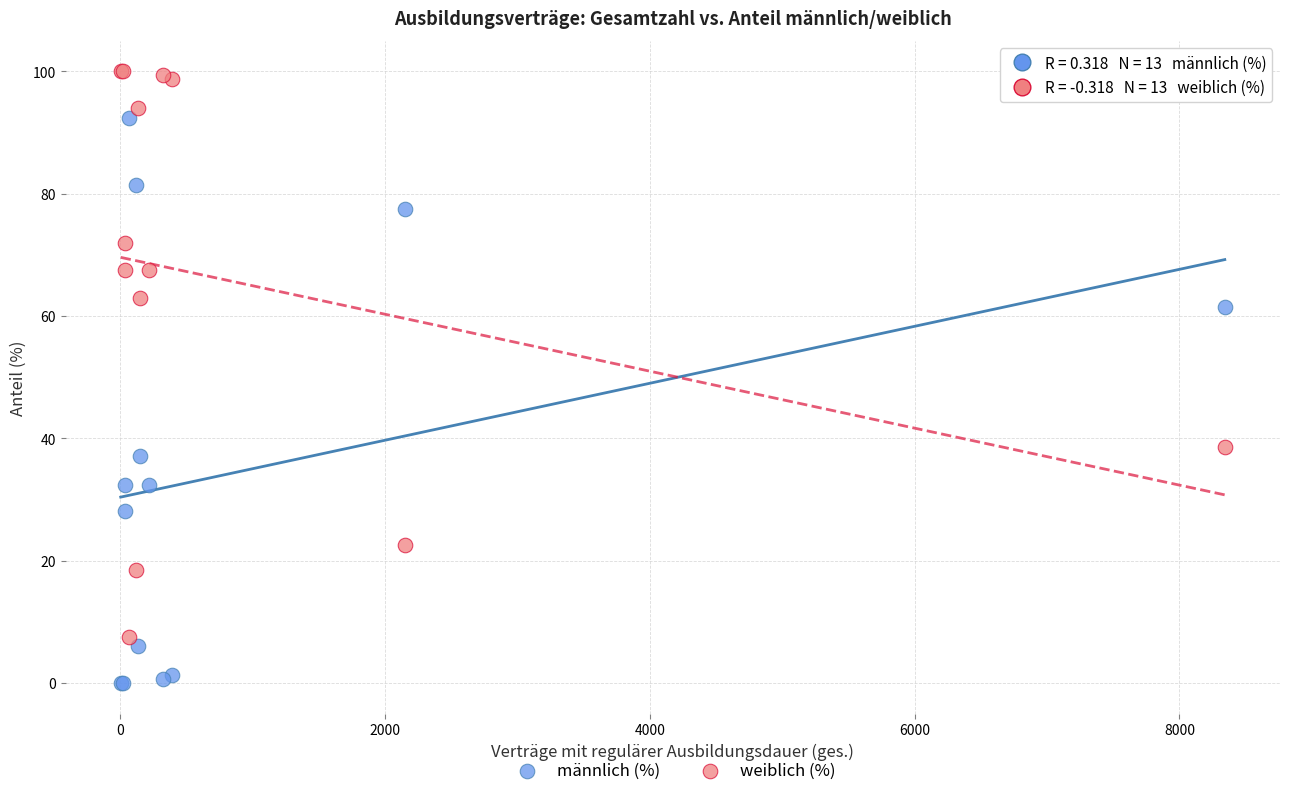

Which series reaches the minimum Y coordinate?

männlich (%)